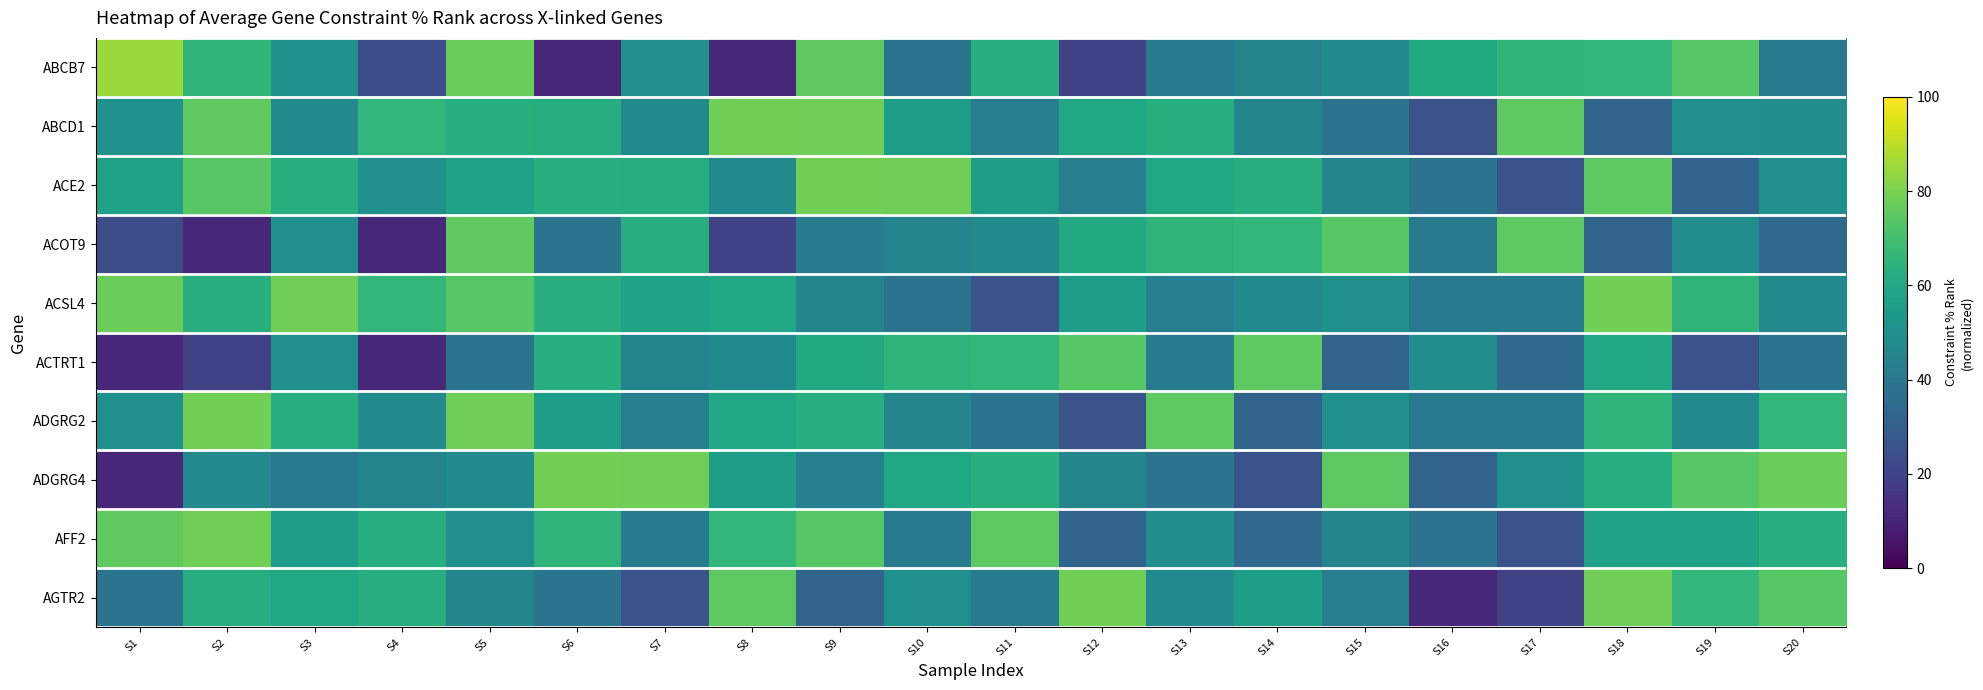

At which category does the chart reach its peak across all series?

S1